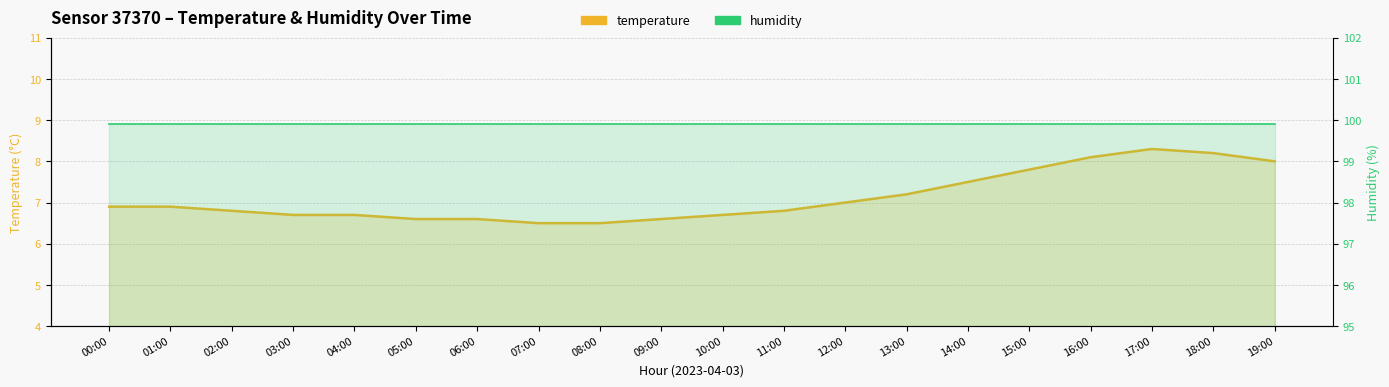

The chart shows a value of 11.7 at 01:00. True or false?

False